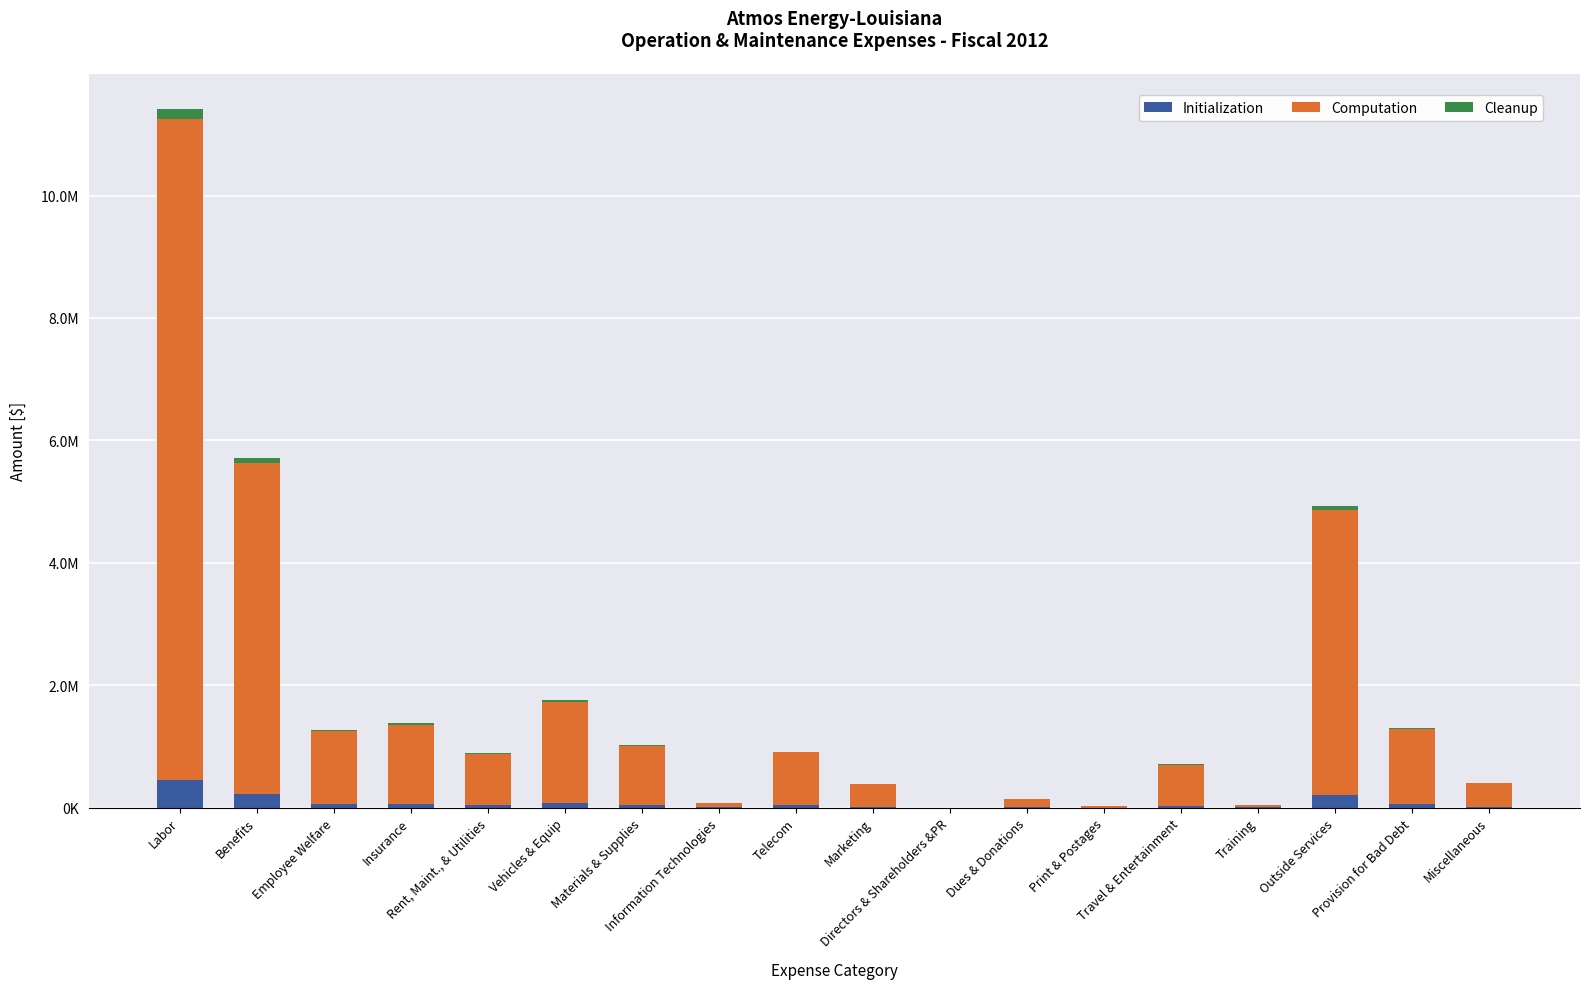

Are the bars horizontal?

No